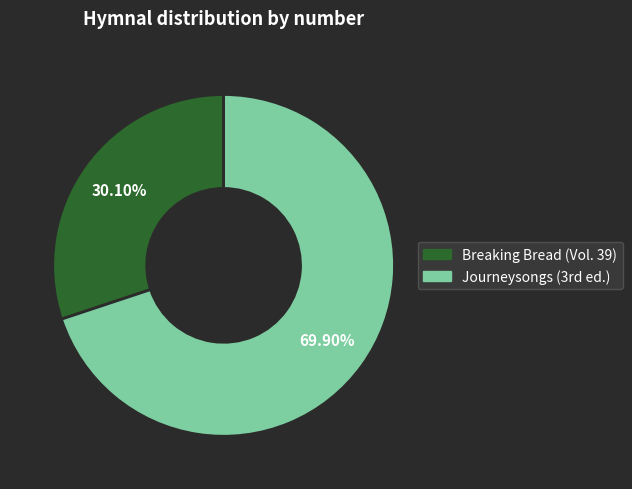

How many segments does this pie chart have?

2